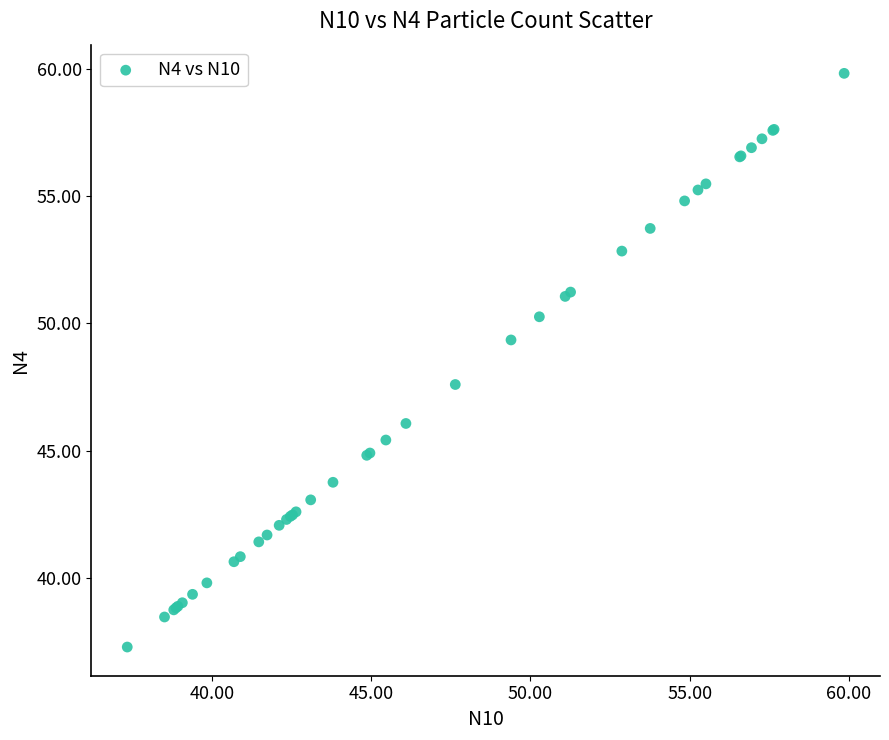

What Y value in the scatter plot is closest to 48?

47.6